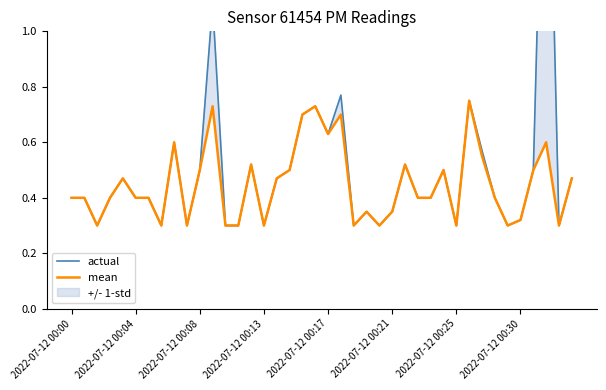

Read the actual value at 2022-07-12 00:25.

0.3